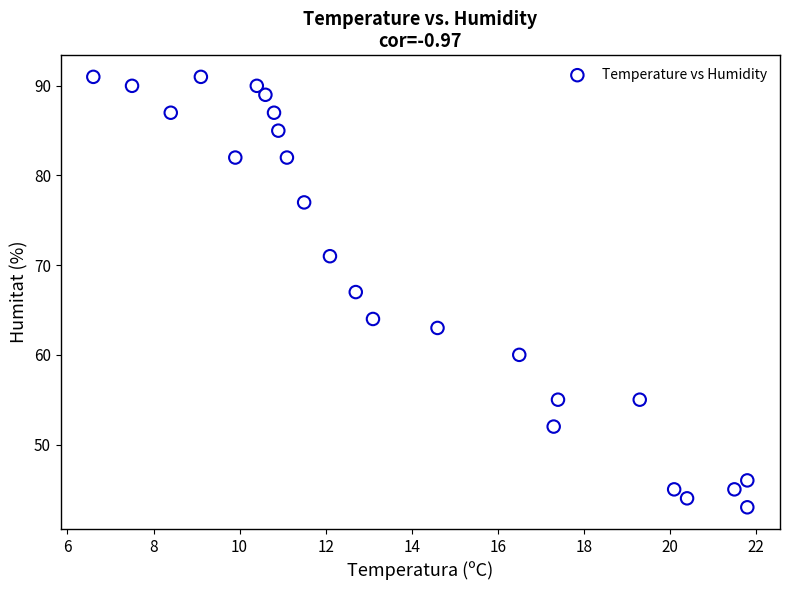

What is the range of Y values (max minus min)?

48